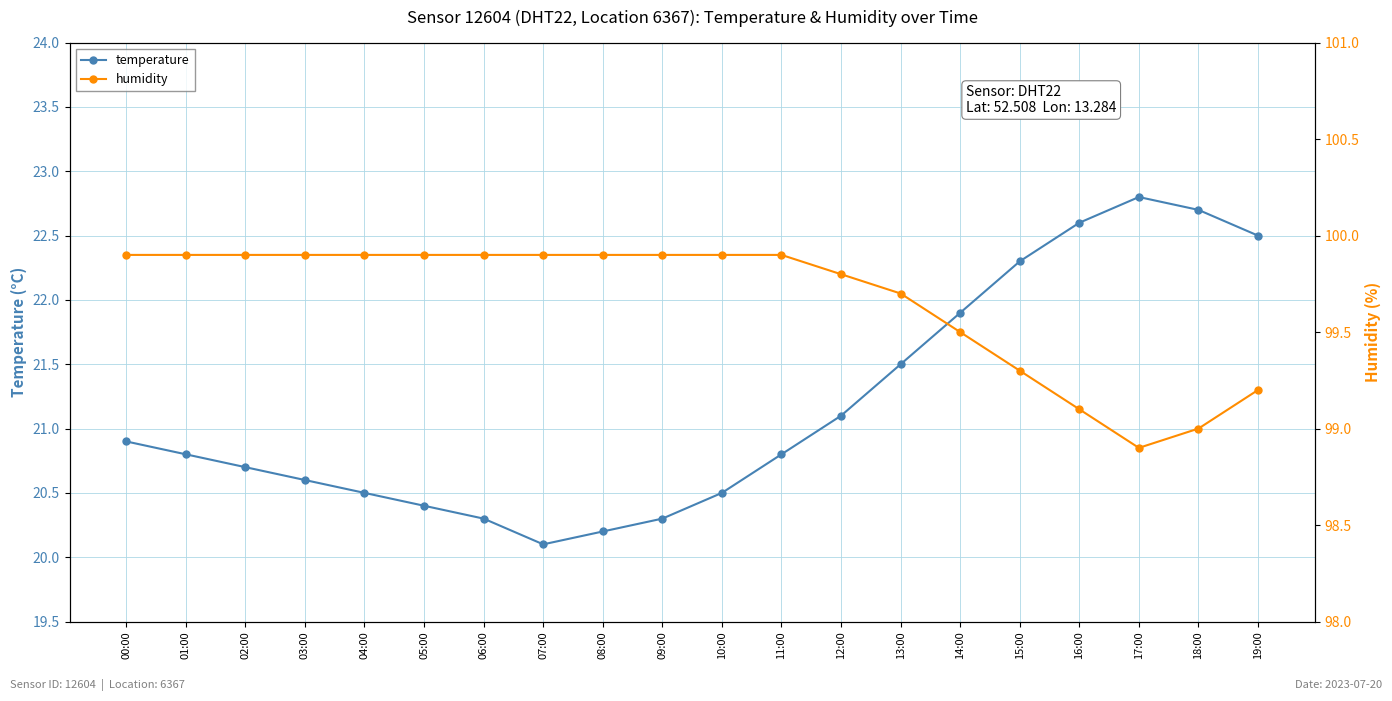

What is the label of the 19th point from the left?

18:00